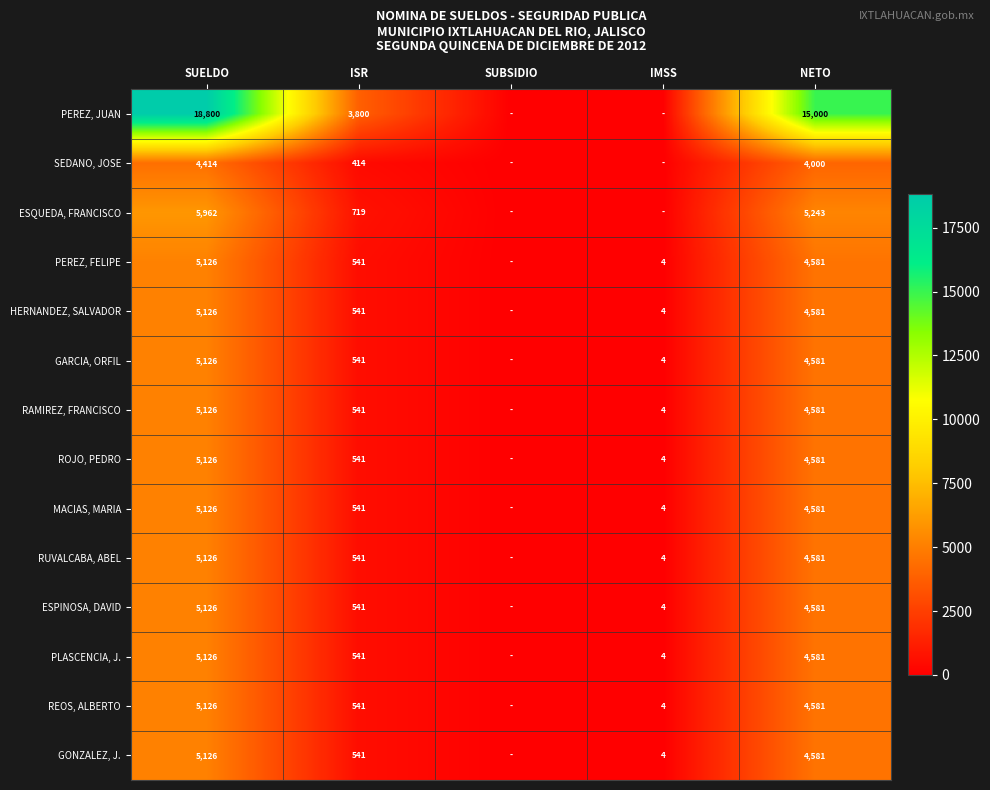

What is the sum of the ESPINOSA, DAVID values at SUELDO and IMSS?

5130